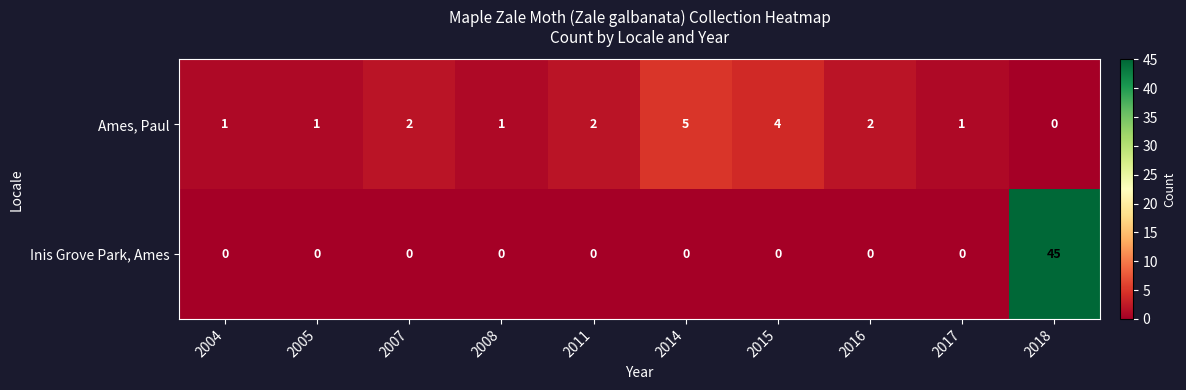

Rank the series by their maximum value, from lowest to highest.

Ames, Paul, Inis Grove Park, Ames